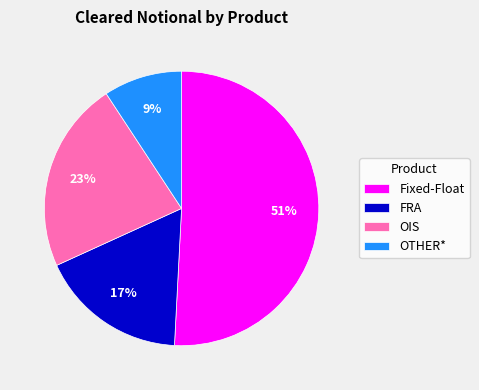

Which has a higher value, OTHER* or OIS?

OIS